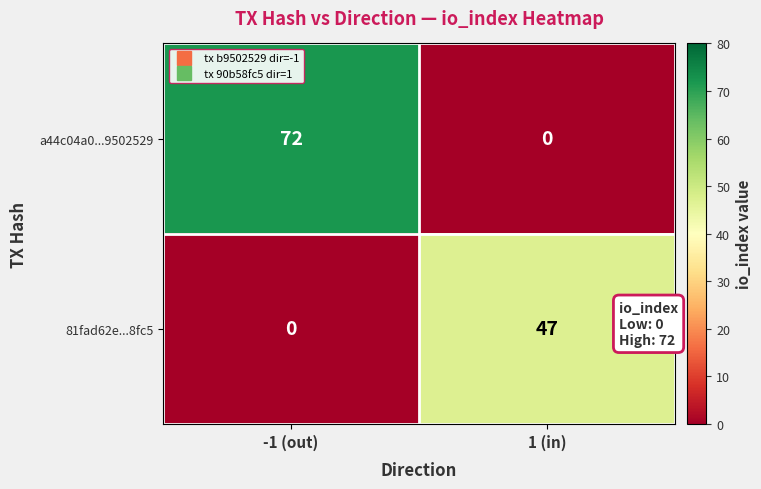

What is the maximum value shown in the chart?

72